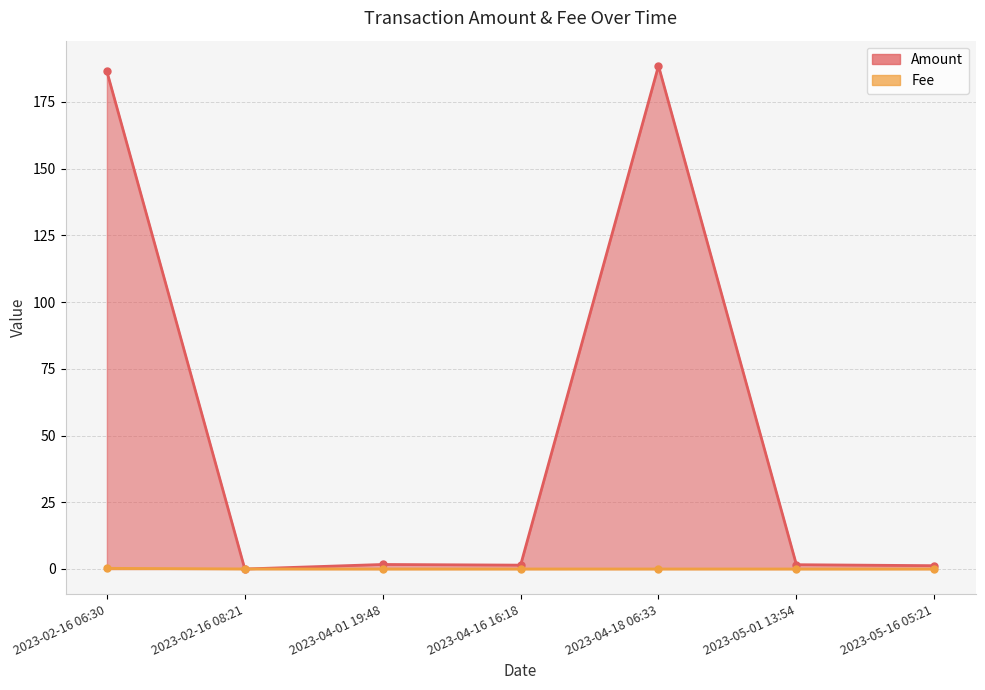

What is the difference between the maximum and minimum values in the Fee series?

0.2